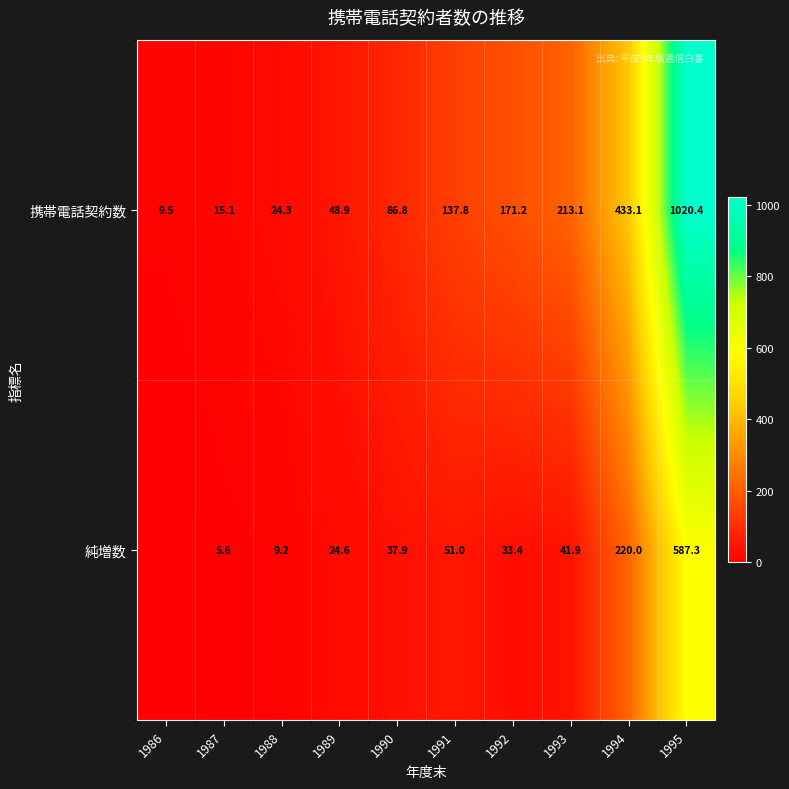

What is the total value across all series at 1986?

9.5